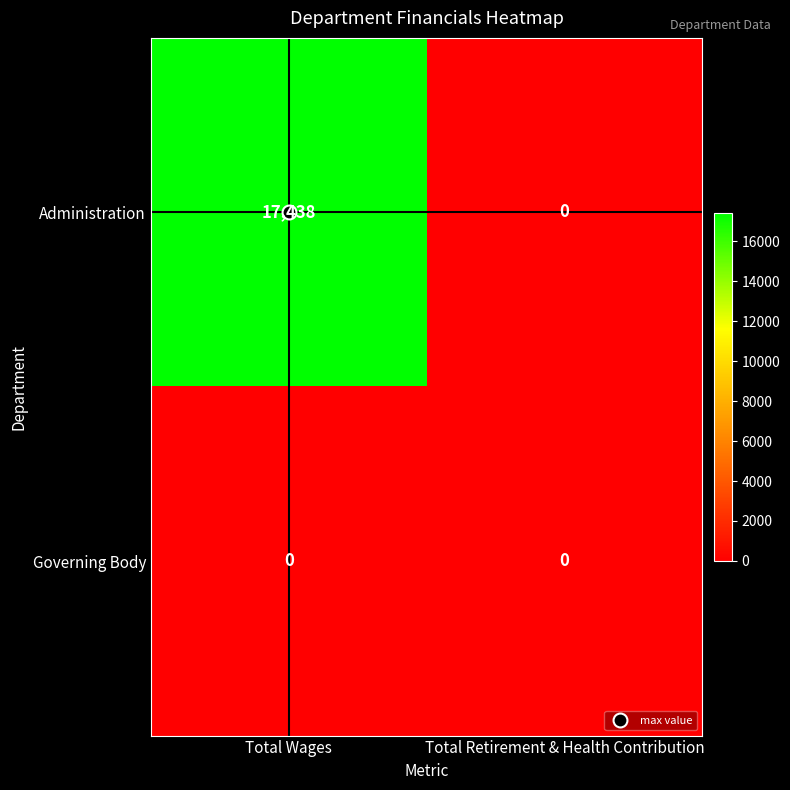

Which series has the largest range (max minus min)?

Administration